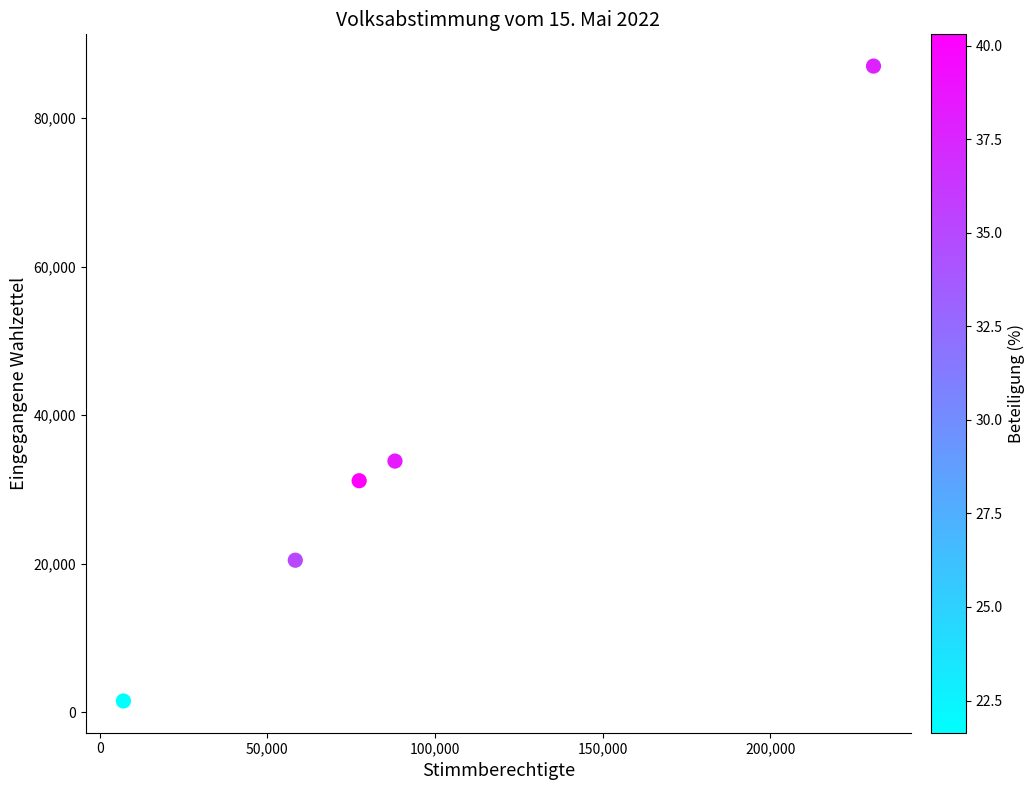

What is the average Y value?

34802